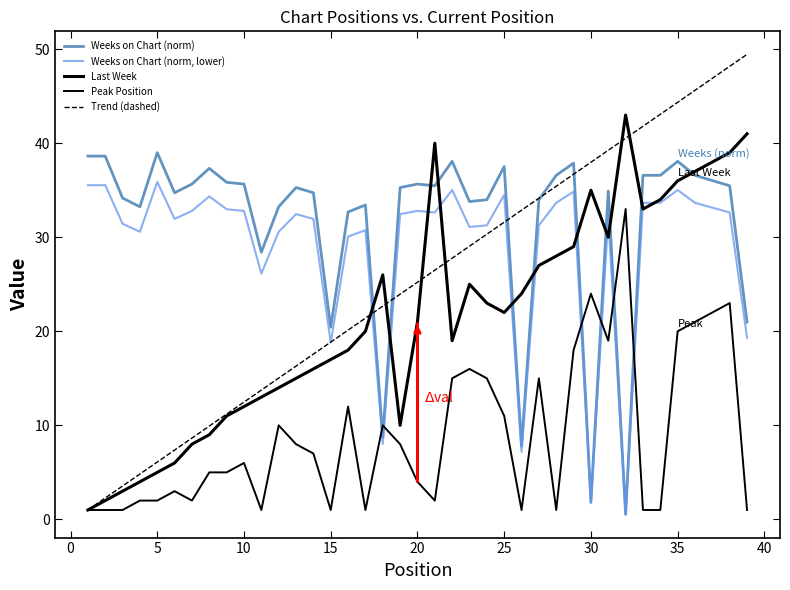

How many series are shown in this chart?

5